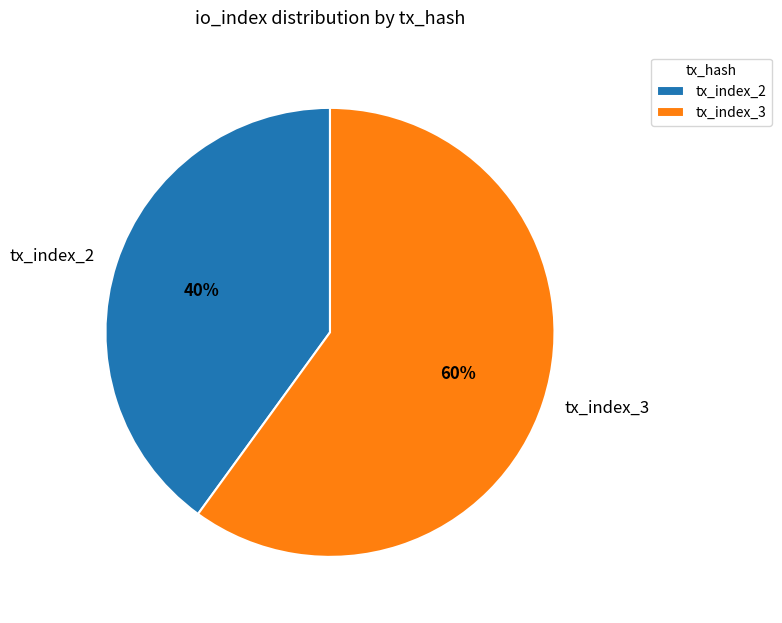

Is there any slice that represents more than half of the pie?

Yes